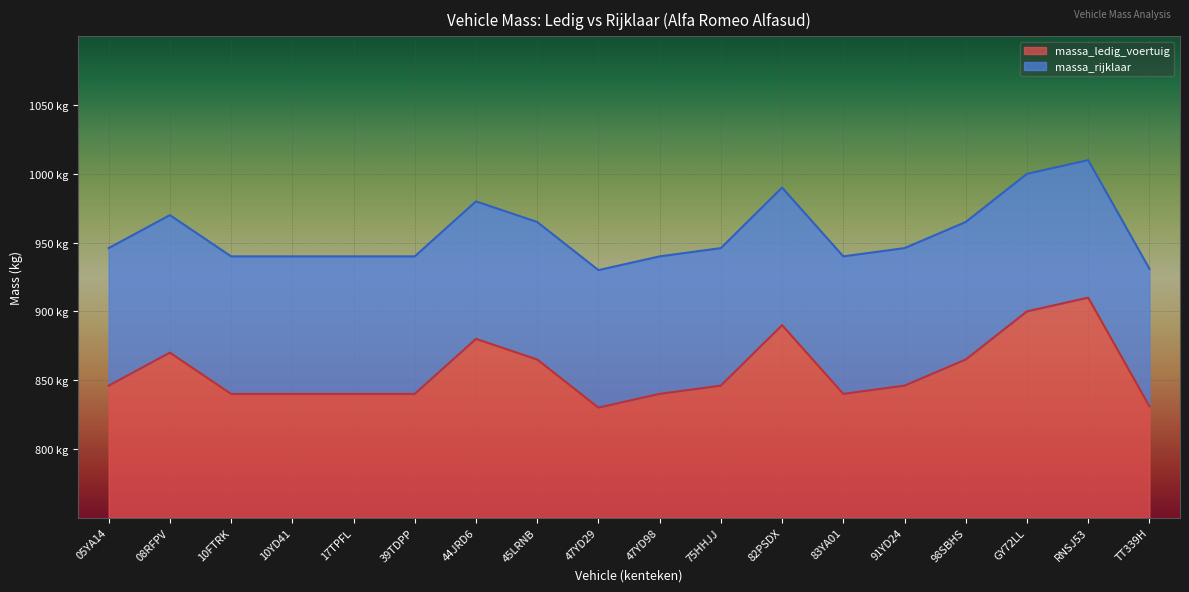

Where is massa_rijklaar nearest to the value 970?

08RFPV